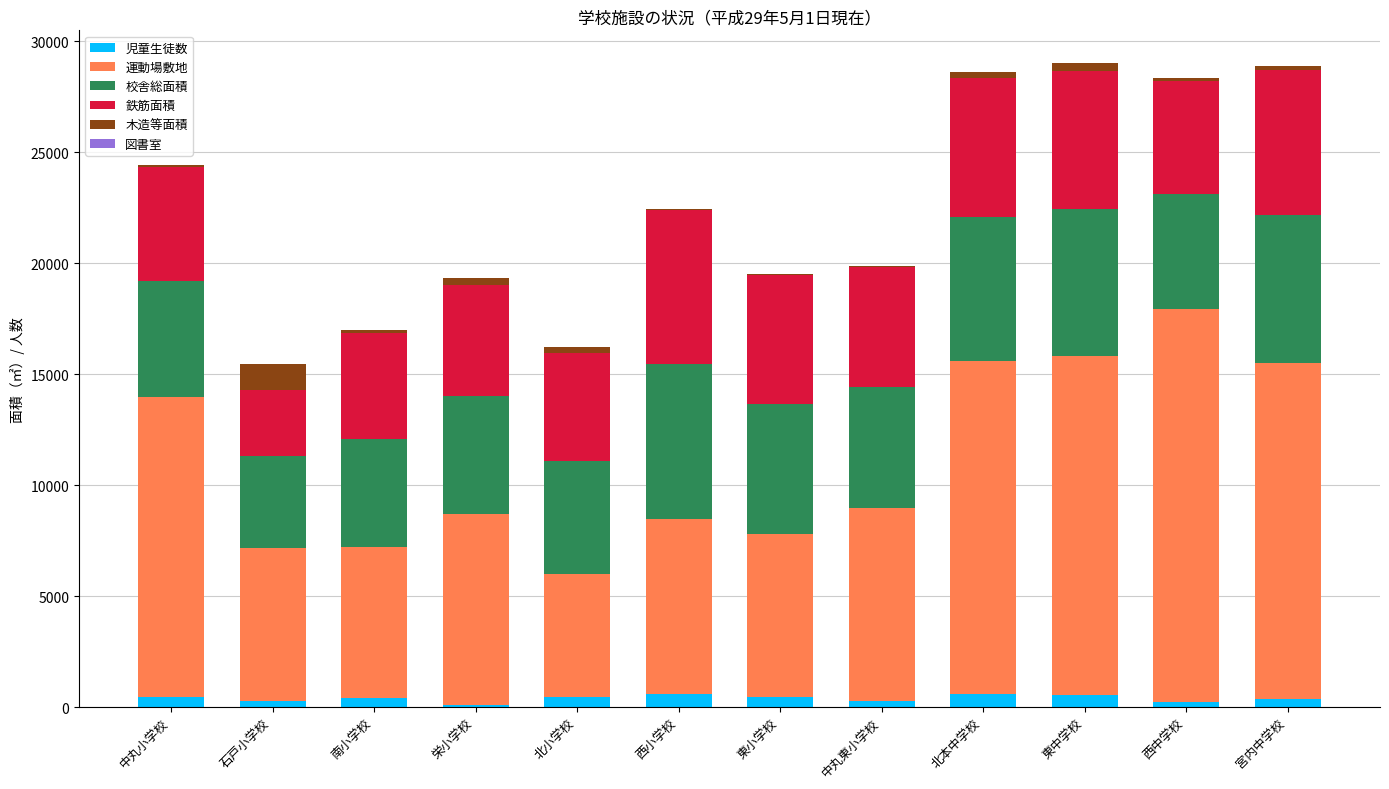

What is the label of the 3rd bar from the left?

南小学校